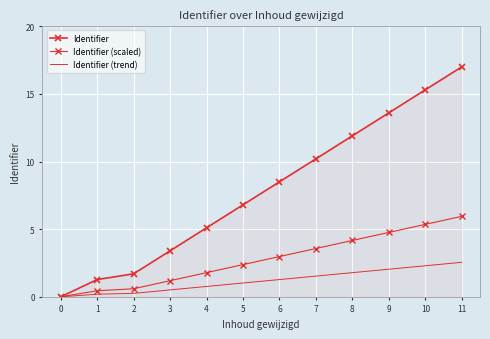

What is the approximate value of Identifier (scaled) at 2?

0.6